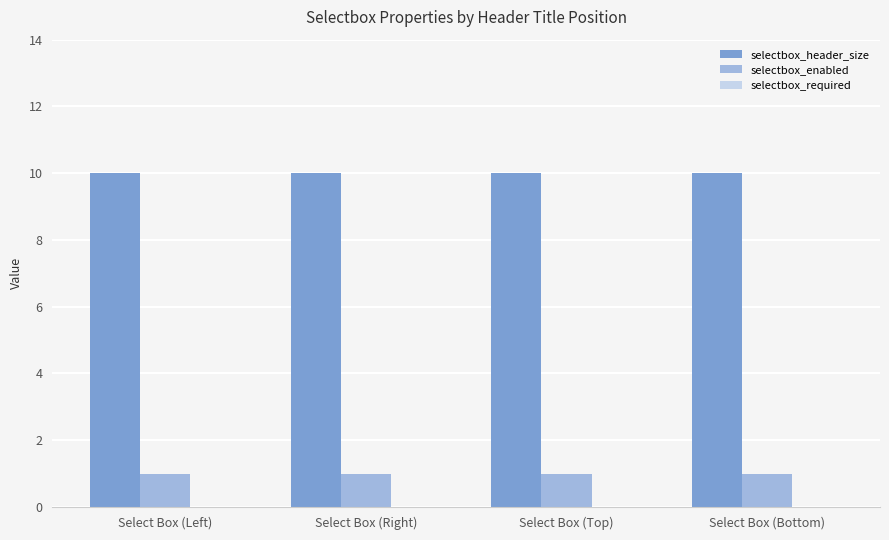

Rank the series at Select Box (Top) from highest to lowest value.

selectbox_header_size, selectbox_enabled